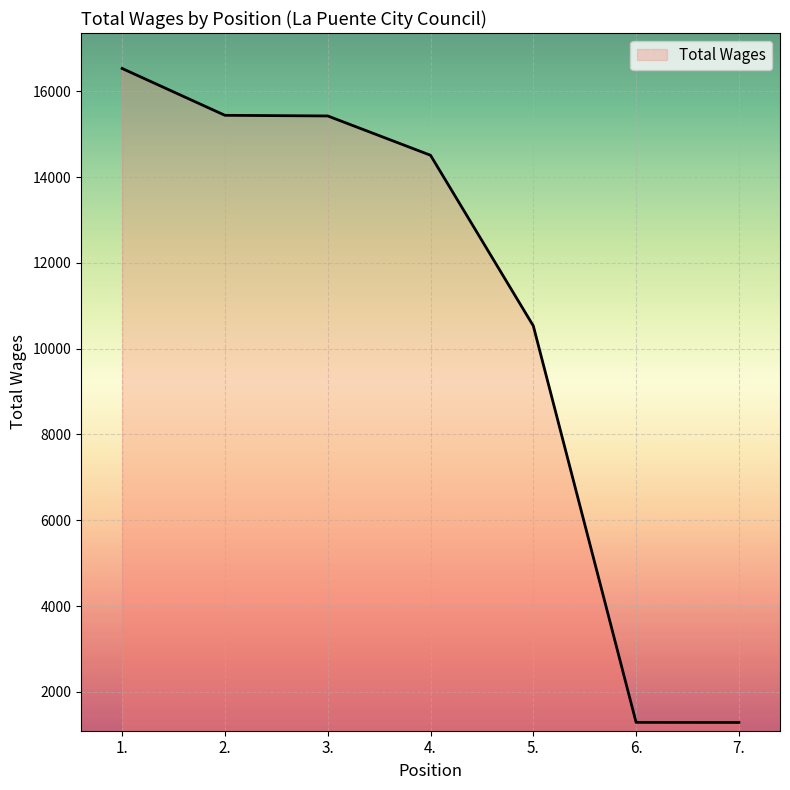

What is the maximum value shown in the chart?

16533